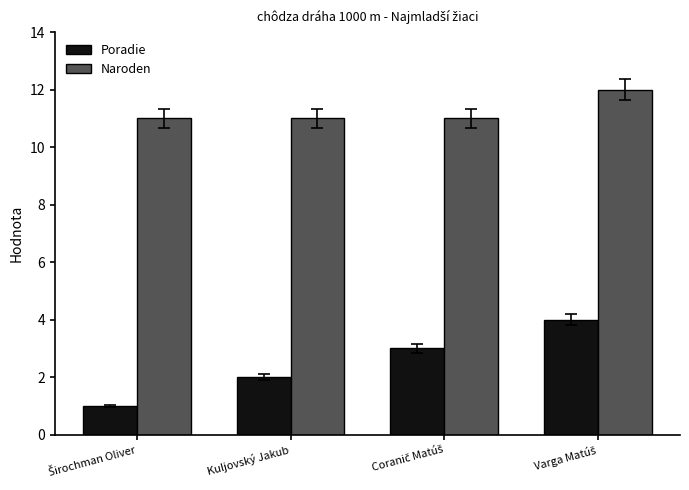

List the series in order of their overall mean, lowest first.

Poradie, Naroden